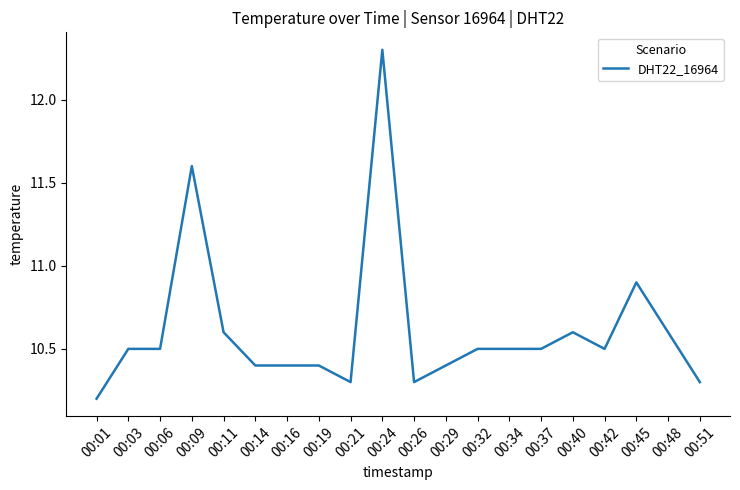

How many categories are shown in the chart?

20